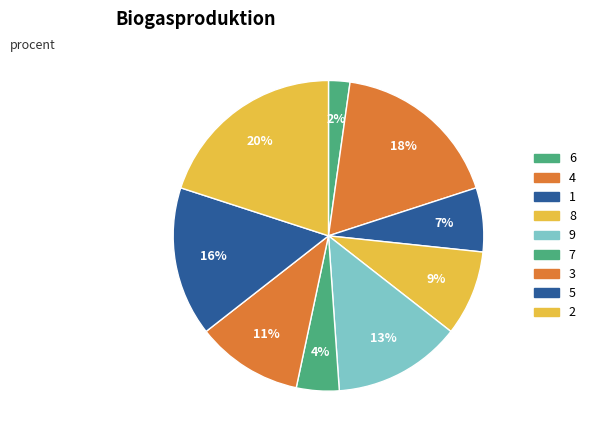

What portion of the pie excludes 4?

82.2%